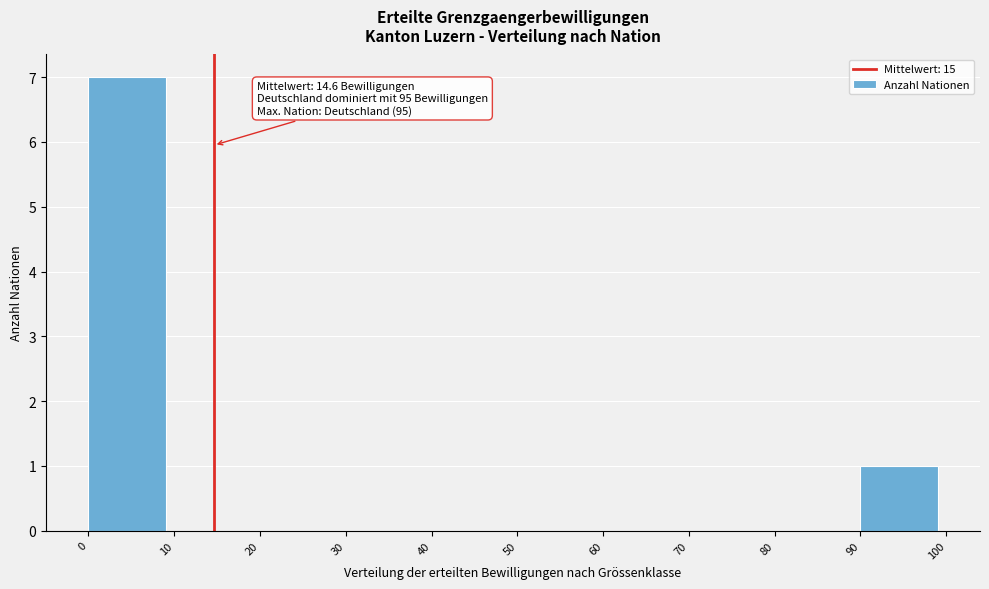

Over which range of the x-axis is the bar tallest?

0 to 10